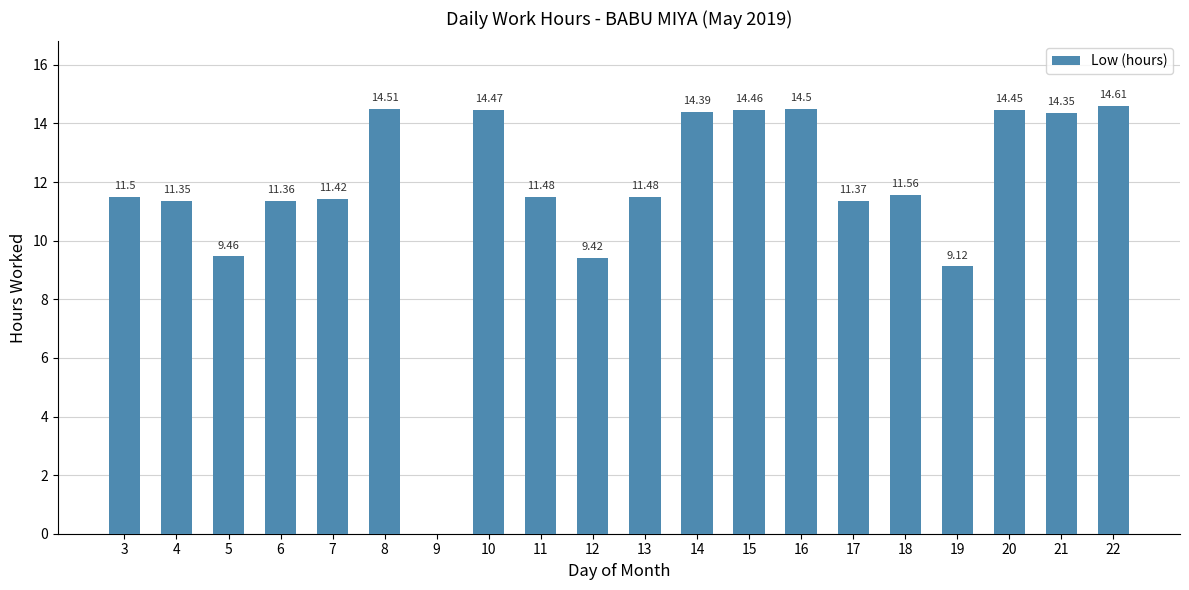

The chart shows a value of 3.7 at 3. True or false?

False